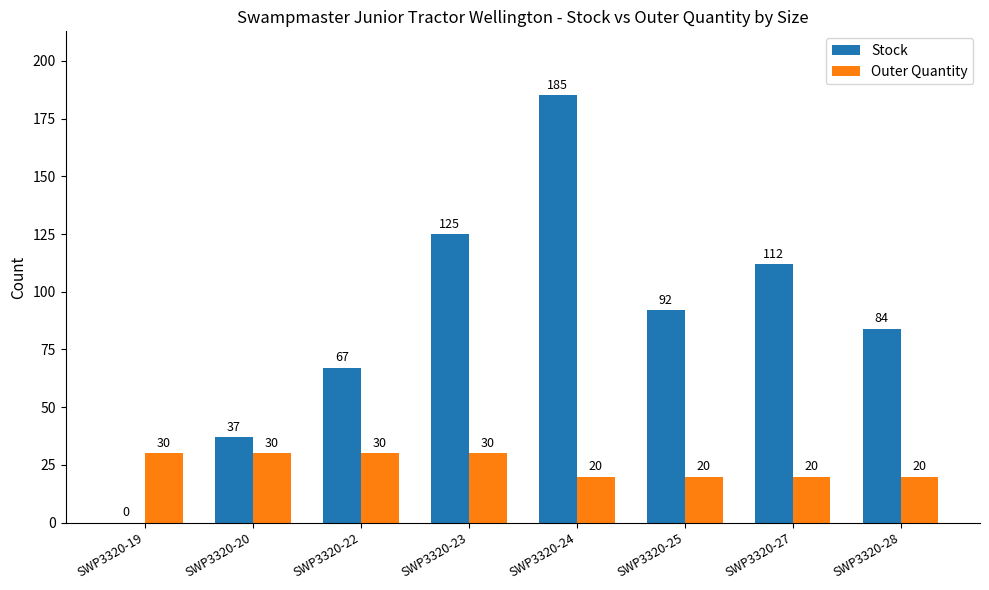

The value of Stock at SWP3320-27 is 112. True or false?

True